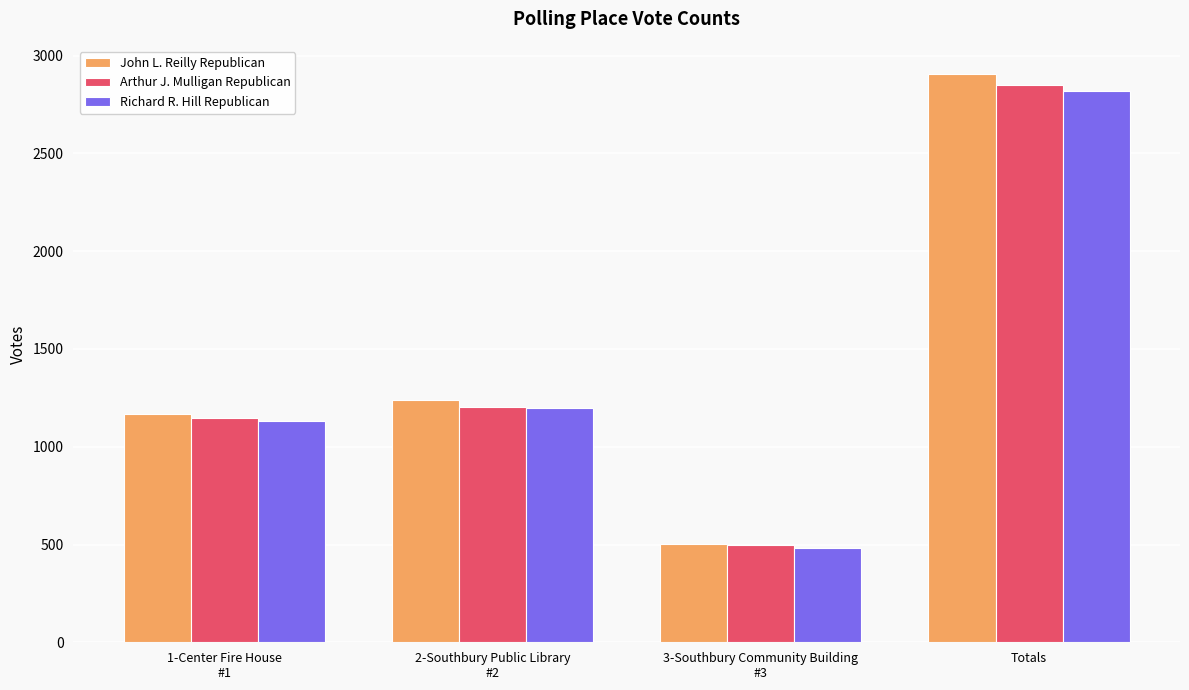

Is the value of John L. Reilly Republican at 3-Southbury Community Building
#3 greater than the value of Arthur J. Mulligan Republican at Totals?

No